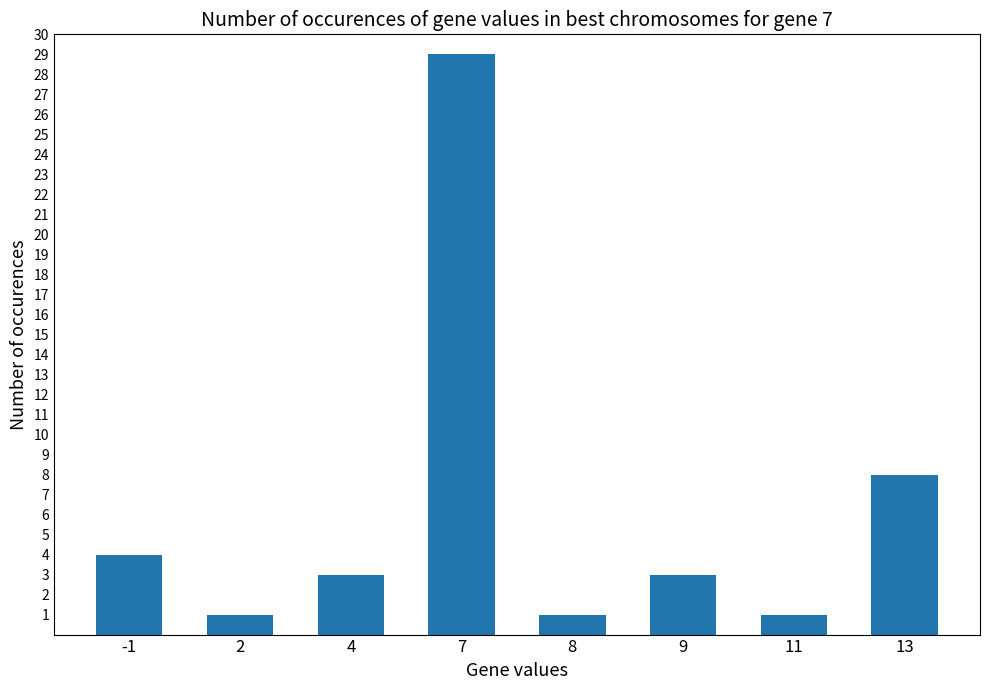

Does the chart contain any negative values?

No